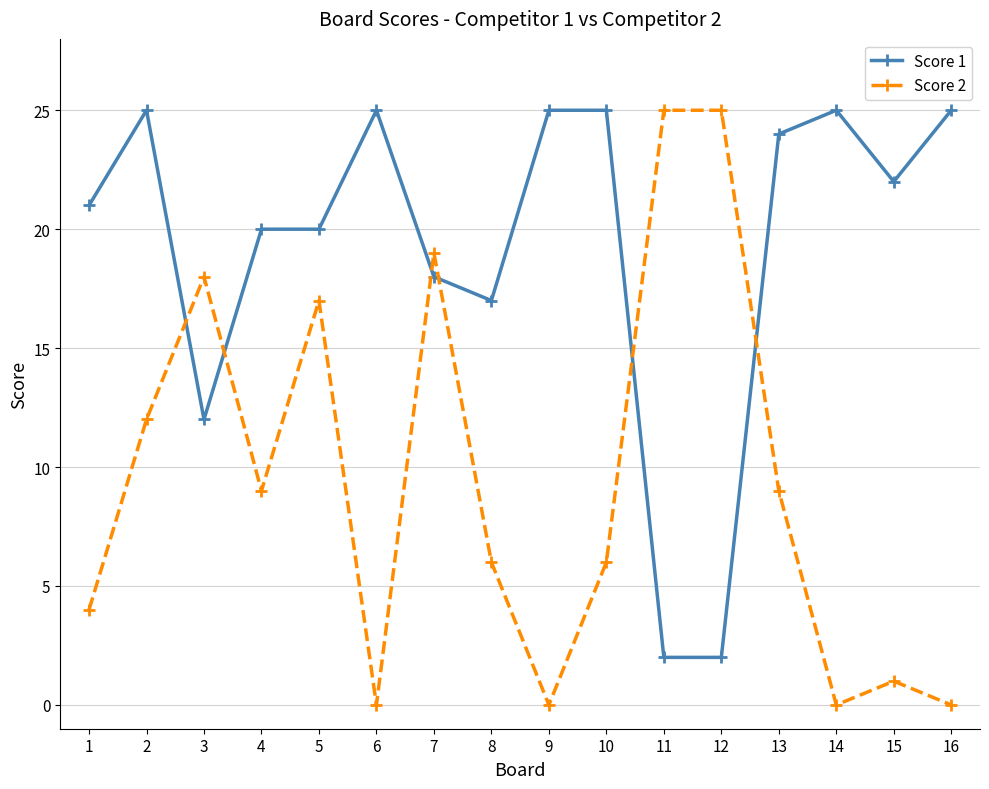

Is this an area chart (filled region under the line)?

No